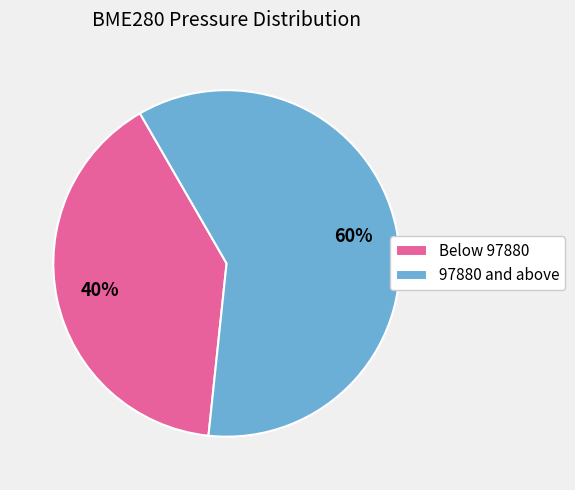

Between 97880 and above and Below 97880, which is larger?

97880 and above